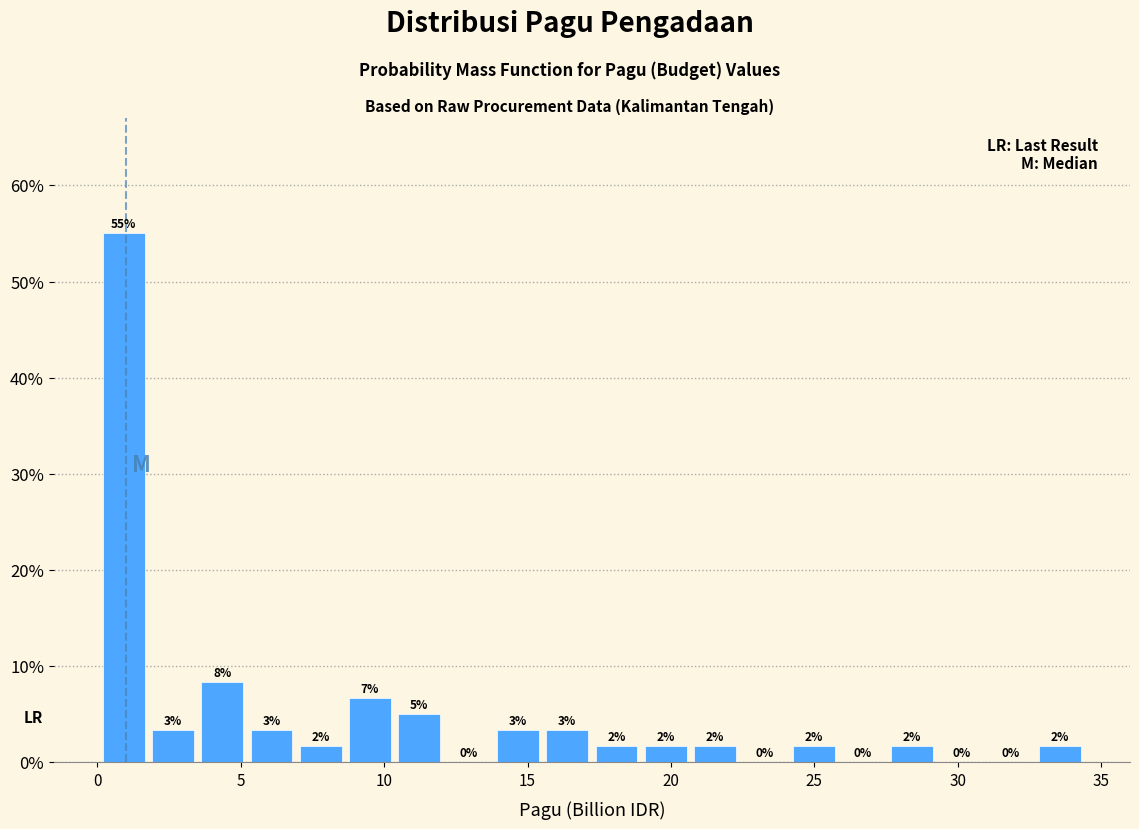

Read against the x-axis, roughly where is the centre of the tallest bar?

1.0